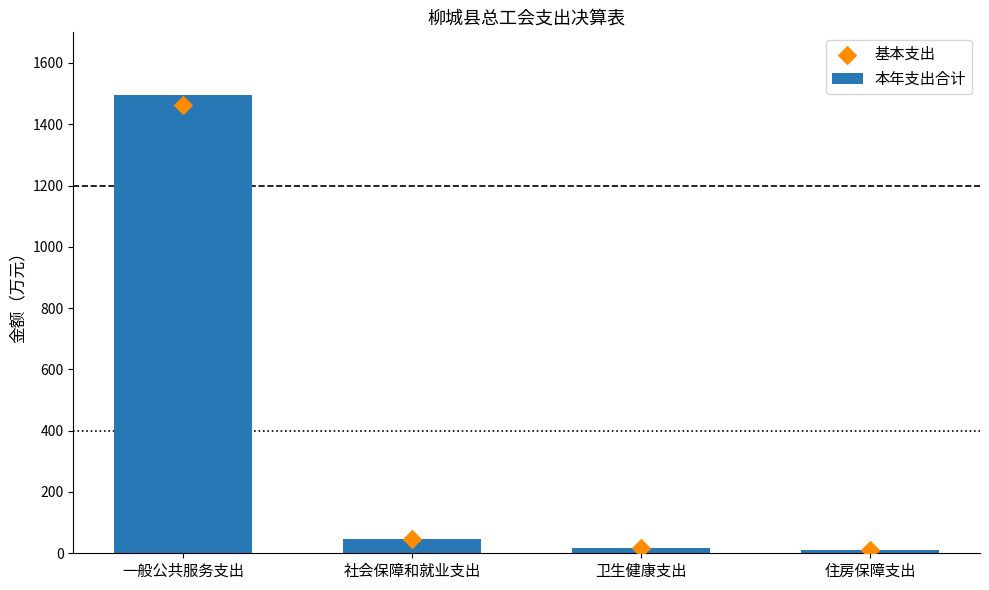

What is the total value across all series at 社会保障和就业支出?

94.3